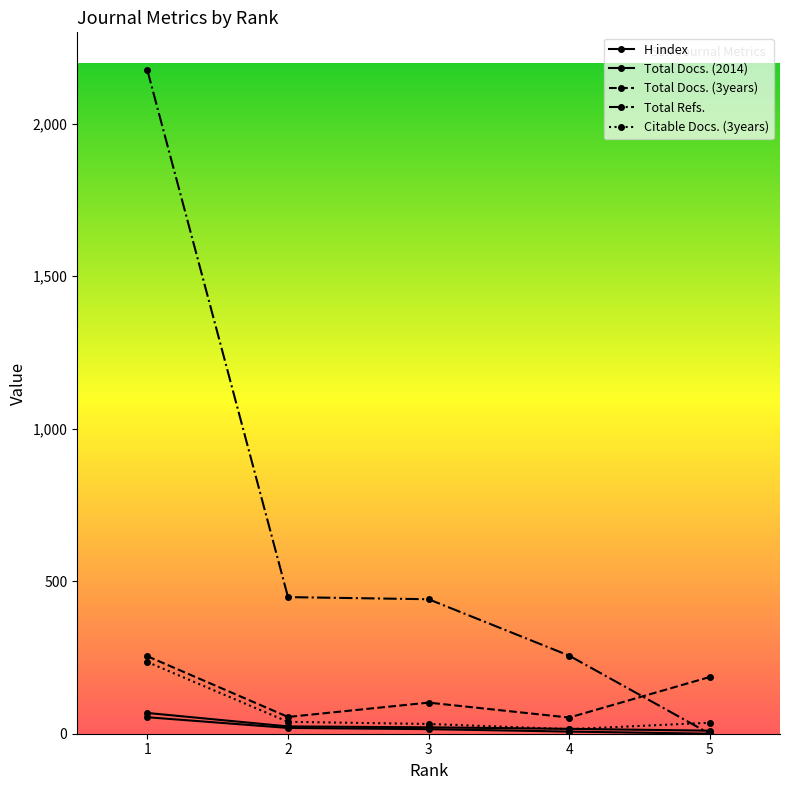

Which series has the widest spread of values?

Total Refs.